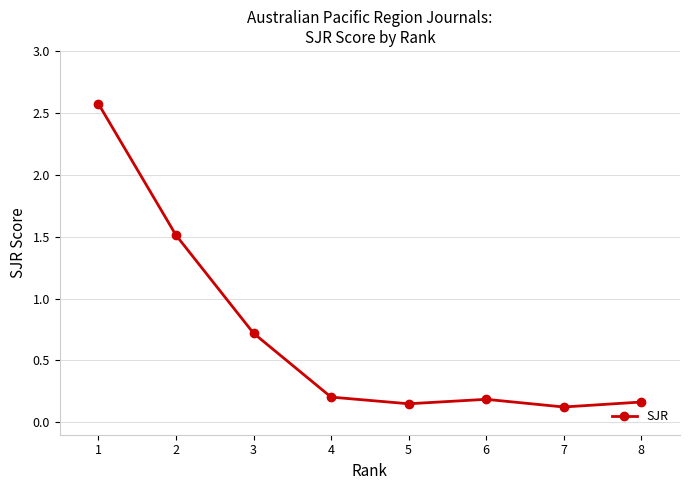

At which label is the value closest to 1?

3